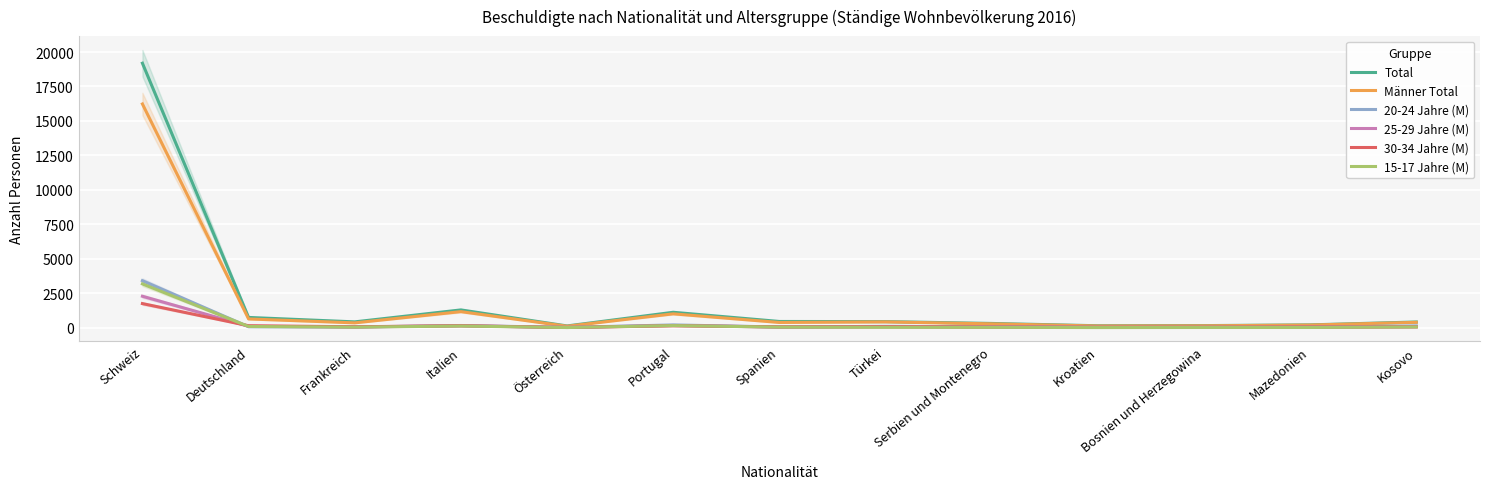

How many data points in 20-24 Jahre (M) are less than 67?

6